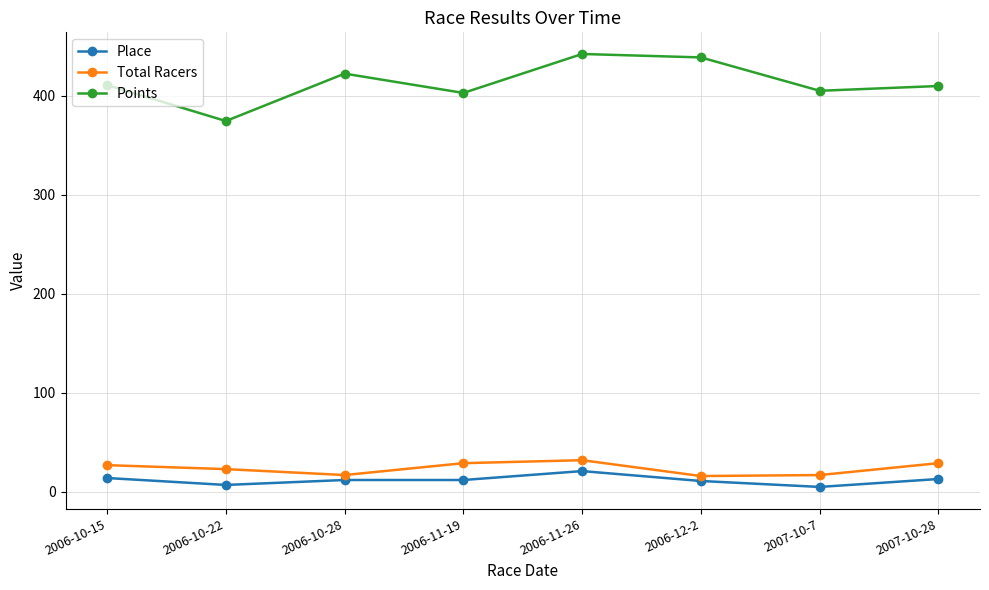

What is the minimum value for Total Racers?

16.0